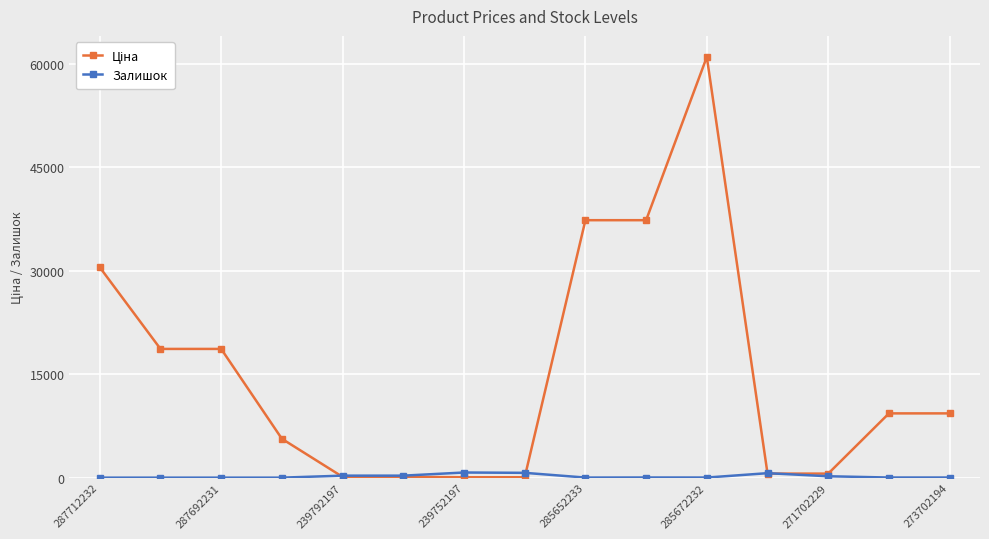

What is the greatest value displayed?

61024.7